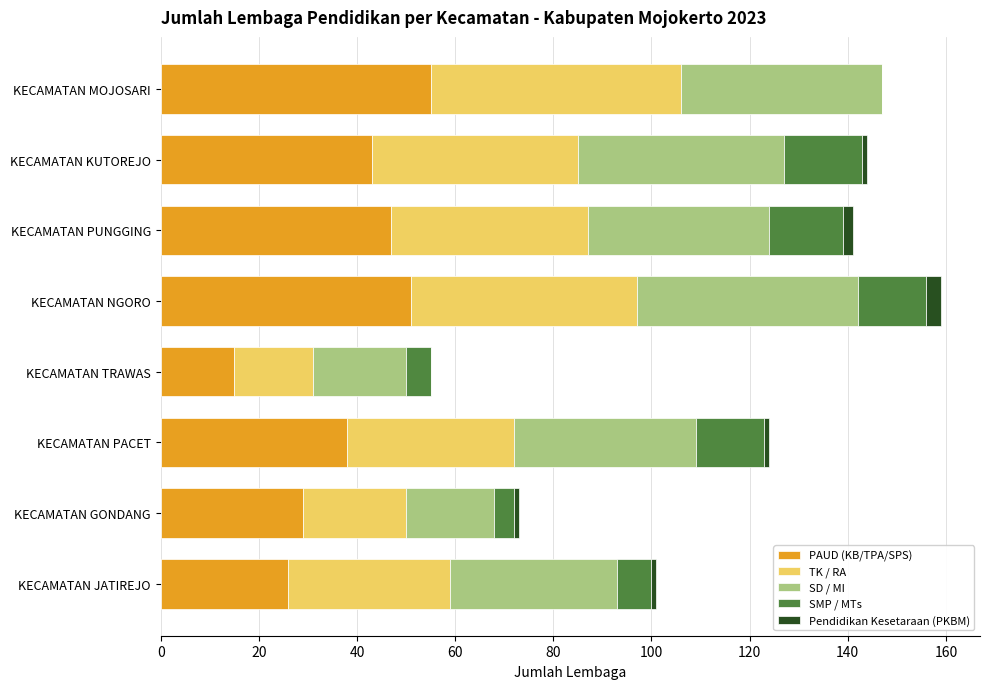

Is it true that PAUD (KB/TPA/SPS) equals 9 at KECAMATAN GONDANG?

False